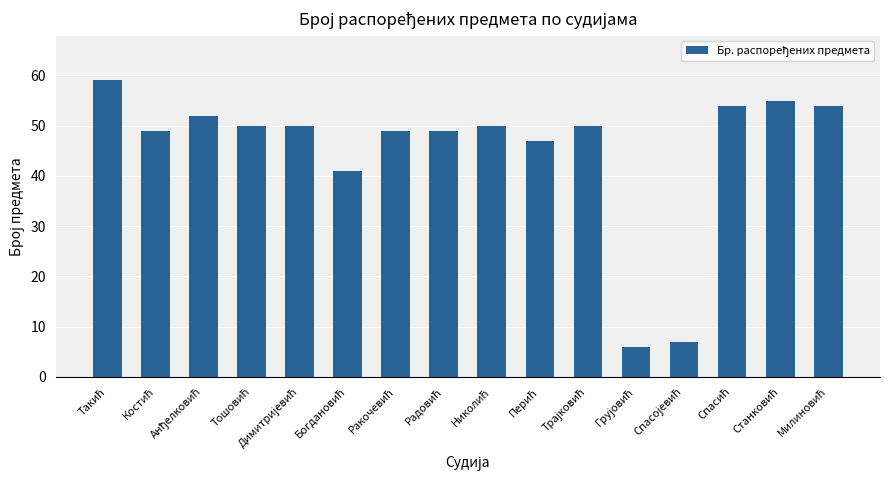

What is the value of the 5th bar from the left?

50